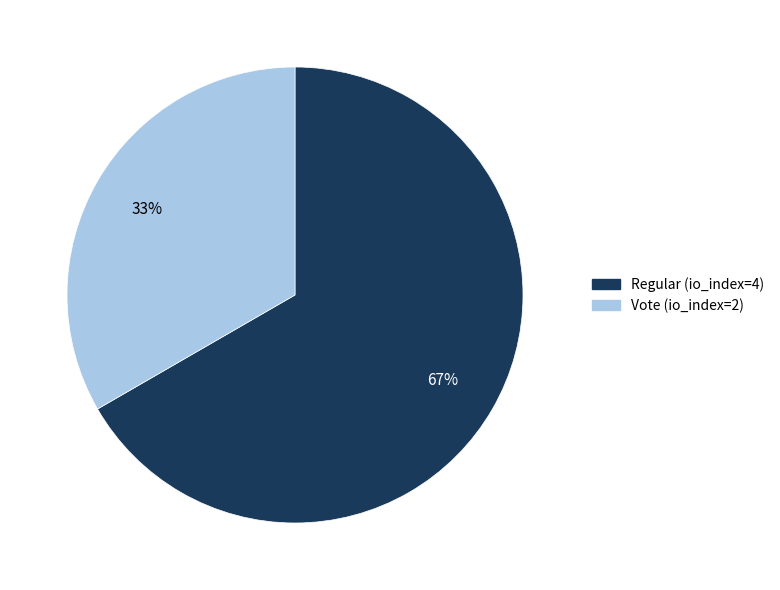

To the nearest percent, what is the average slice percentage?

50%